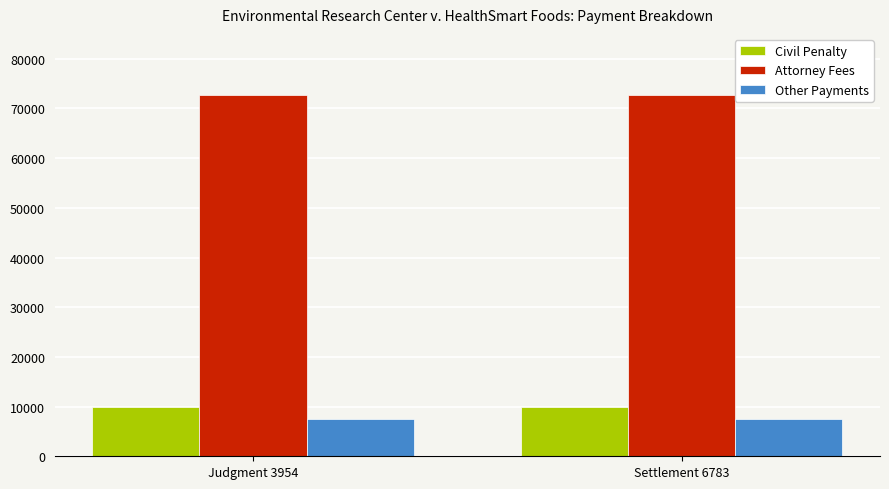

What is the minimum value for Other Payments?

7447